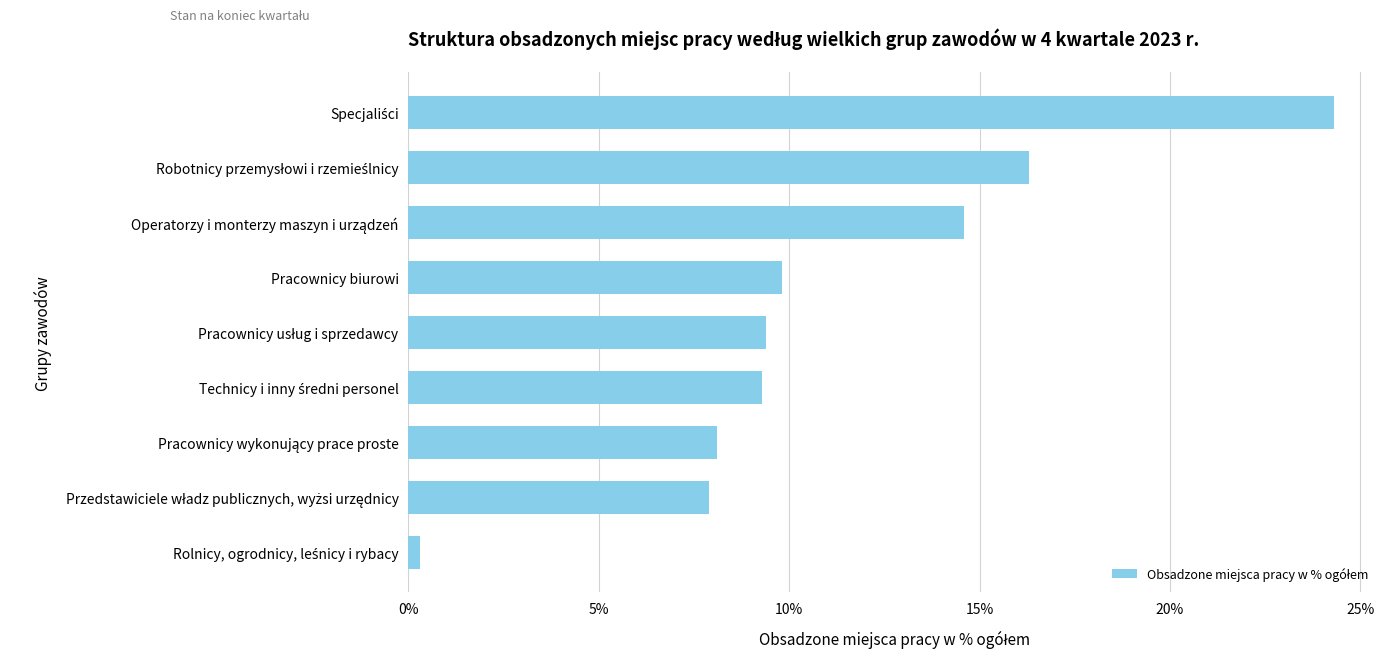

Is it true that the value at Pracownicy biurowi is 5.7?

False